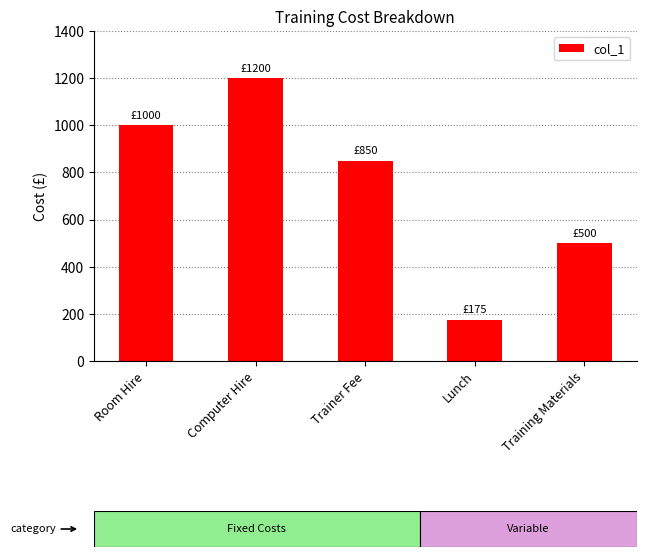

Reading right to left, transcribe all the data shown in this chart.

Training Materials=500	Lunch=175	Trainer Fee=850	Computer Hire=1200	Room Hire=1000